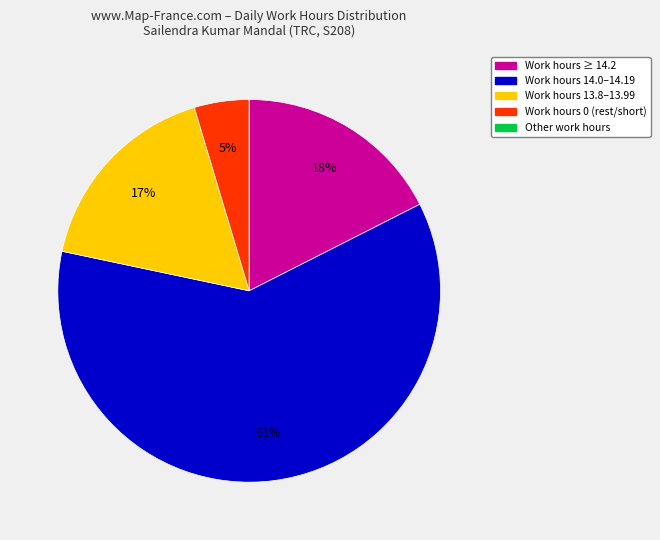

Does any single category account for the majority?

Yes